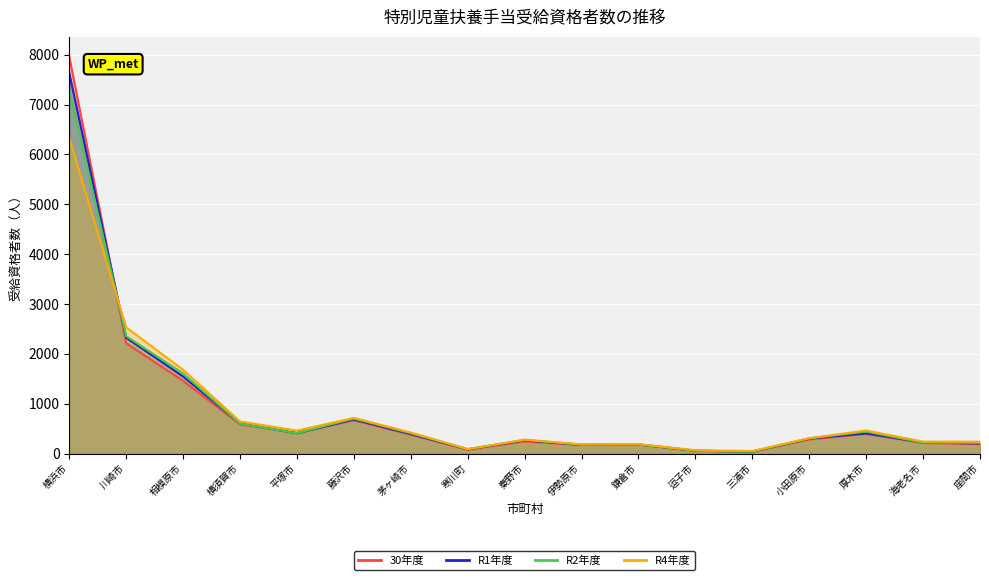

In R1年度, how many points are higher than both neighbors (excluding endpoints)?

4